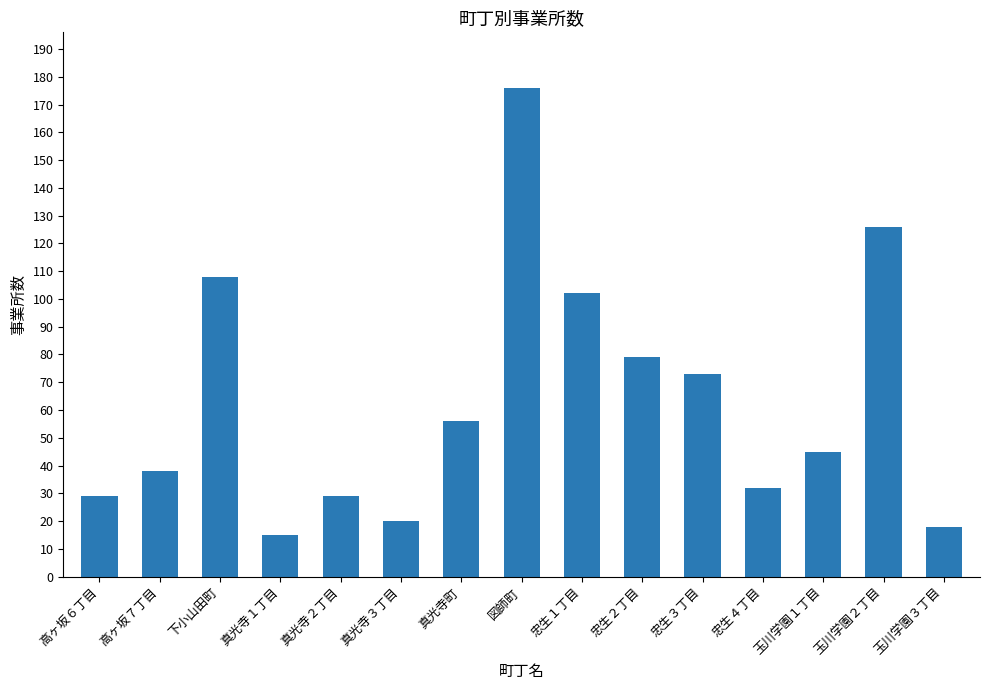

Count the number of data series in this chart.

1